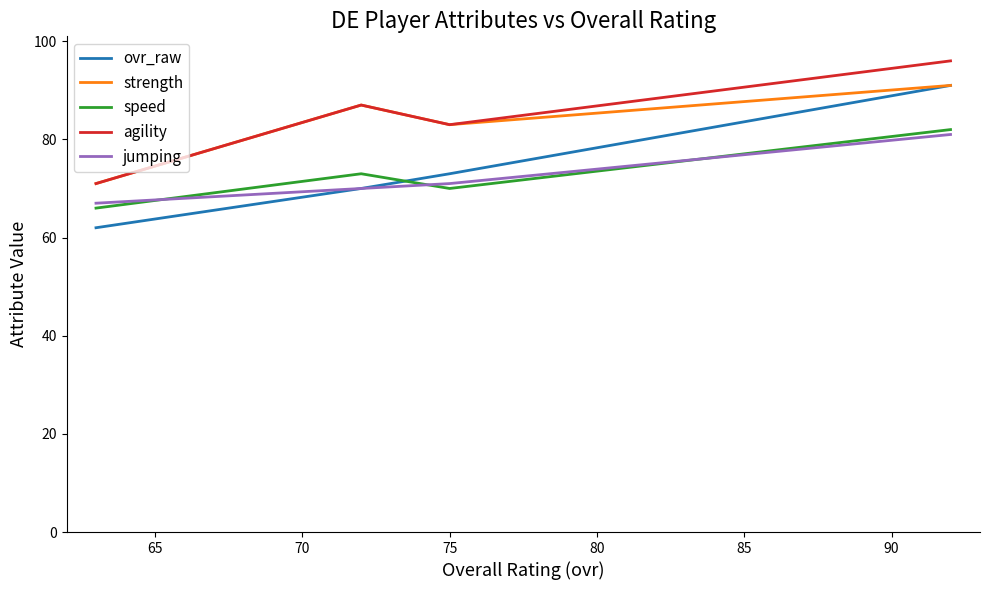

Reading left to right, extract all data points from this chart.

ovr_raw: 62	70	73	91
strength: 71	87	83	91
speed: 66	73	70	82
agility: 71	87	83	96
jumping: 67	70	71	81